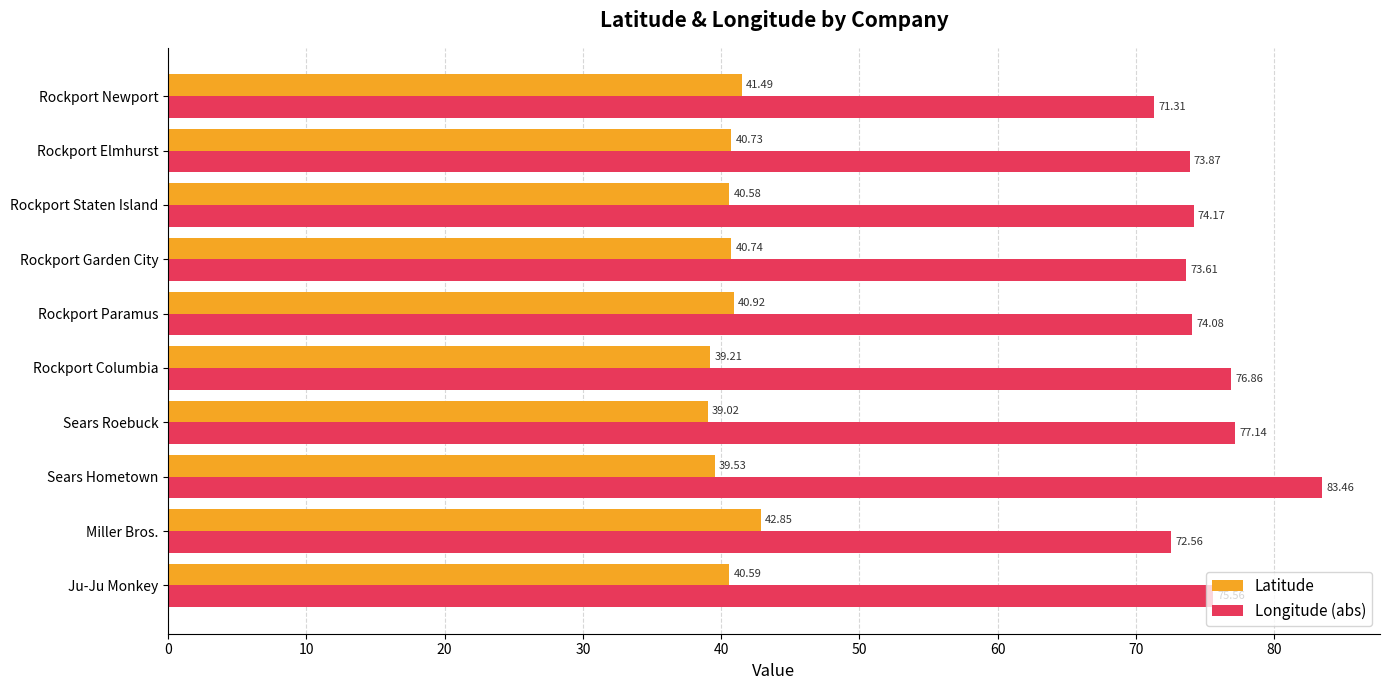

Where is Latitude nearest to the value 40?

Sears Hometown